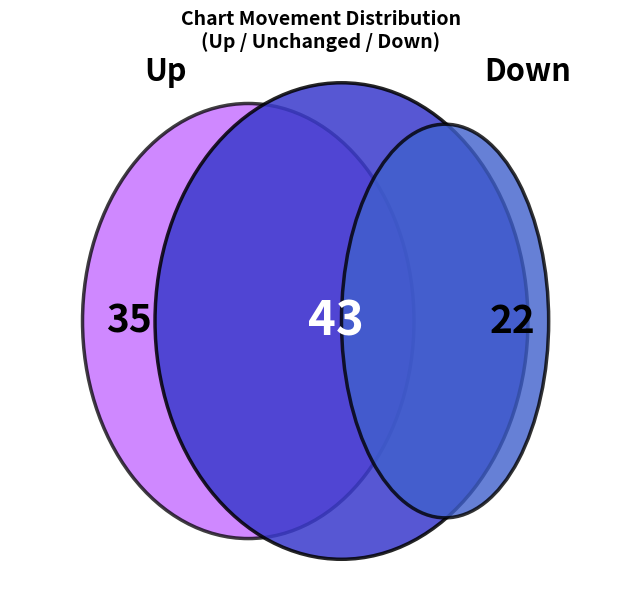

How many slices are in this pie chart?

3